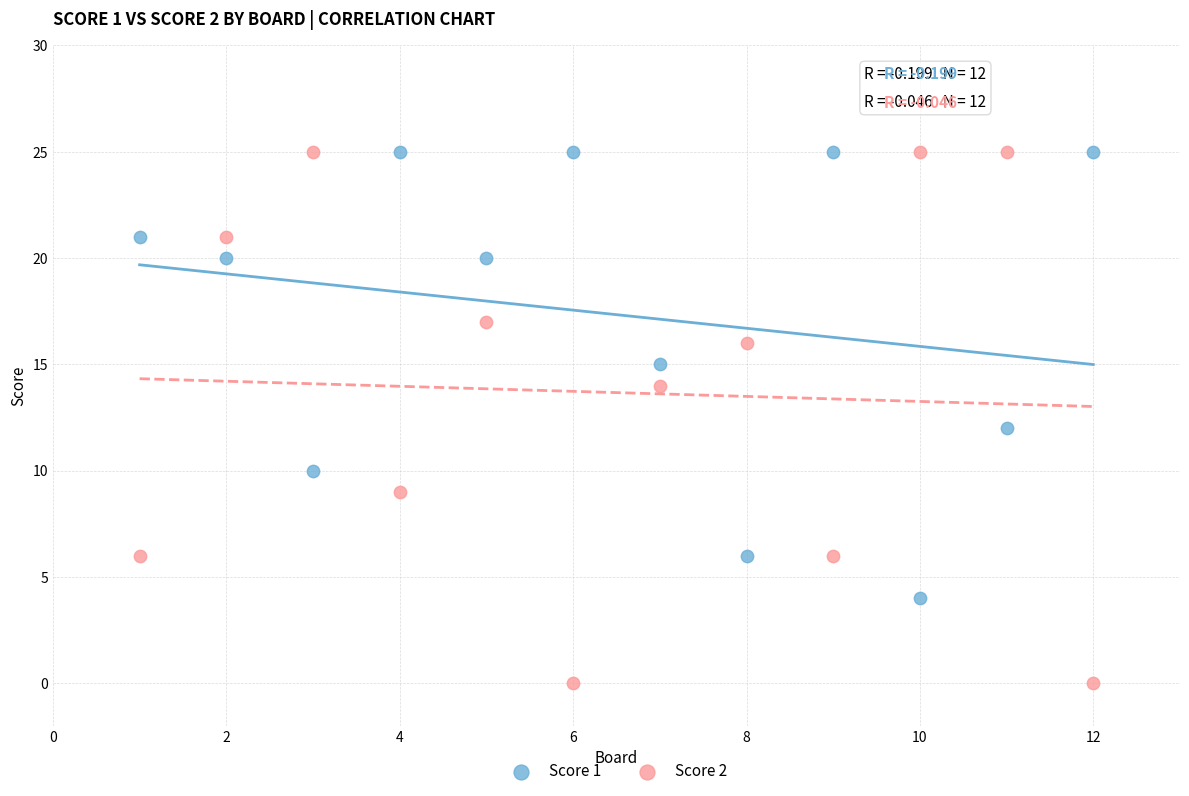

Across all data points, what is the range of Y values (max minus min)?

25